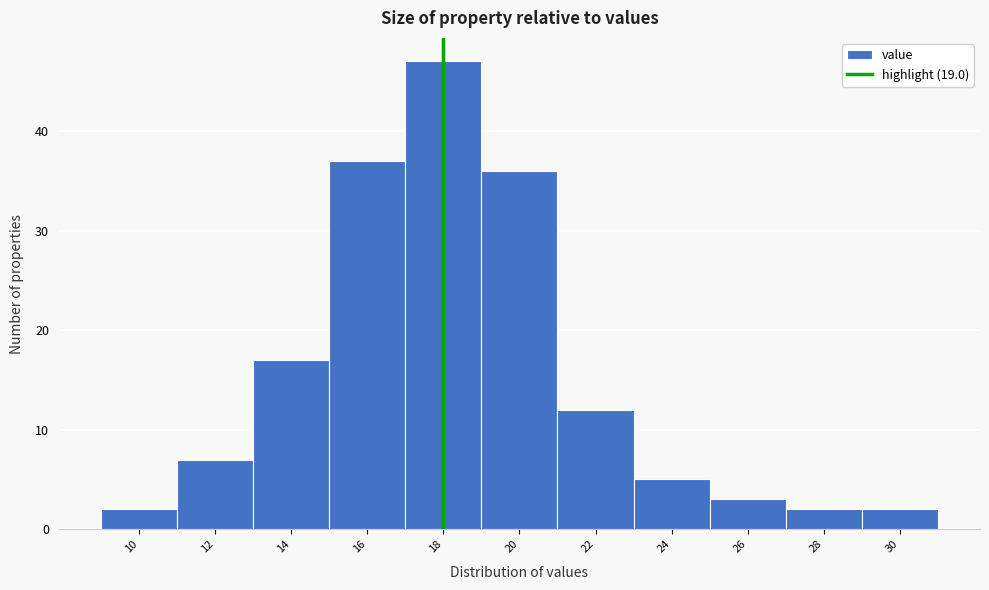

Reading left to right, list all the values displayed in this chart.

2	7	17	37	47	36	12	5	3	2	2